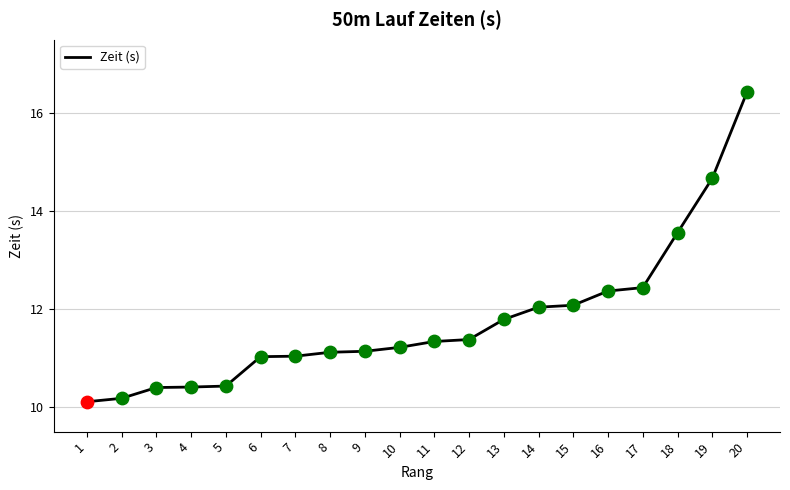

What is the ratio of the value at 18 to the value at 9?

1.2